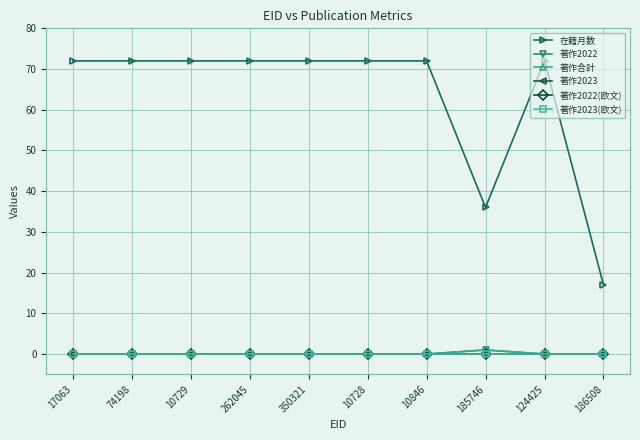

What is the difference between the highest and lowest values at 124425?

72